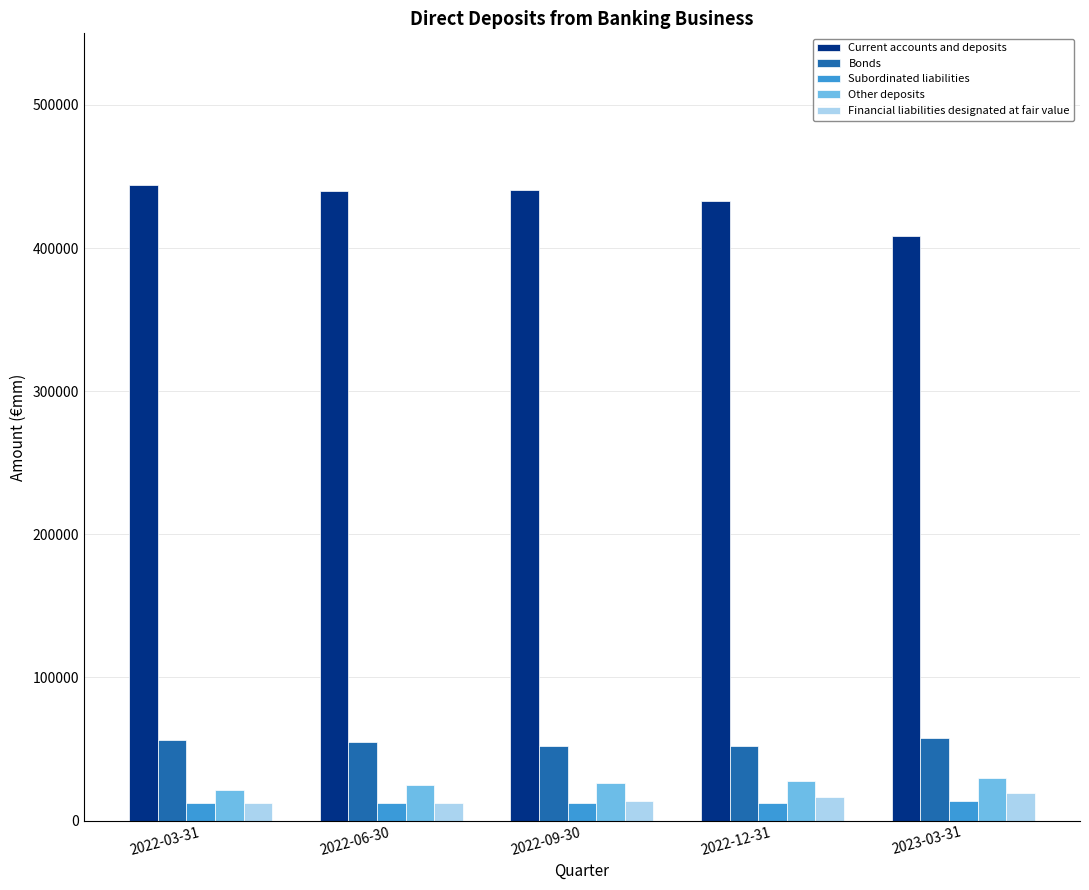

What position from the left is 2023-03-31?

5